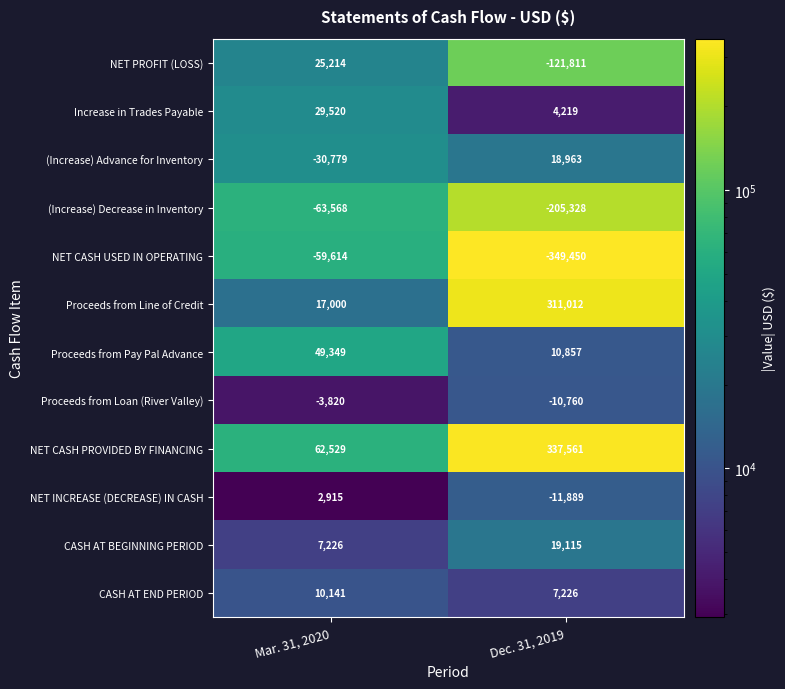

What is the total value across all series at Mar. 31, 2020?

46113